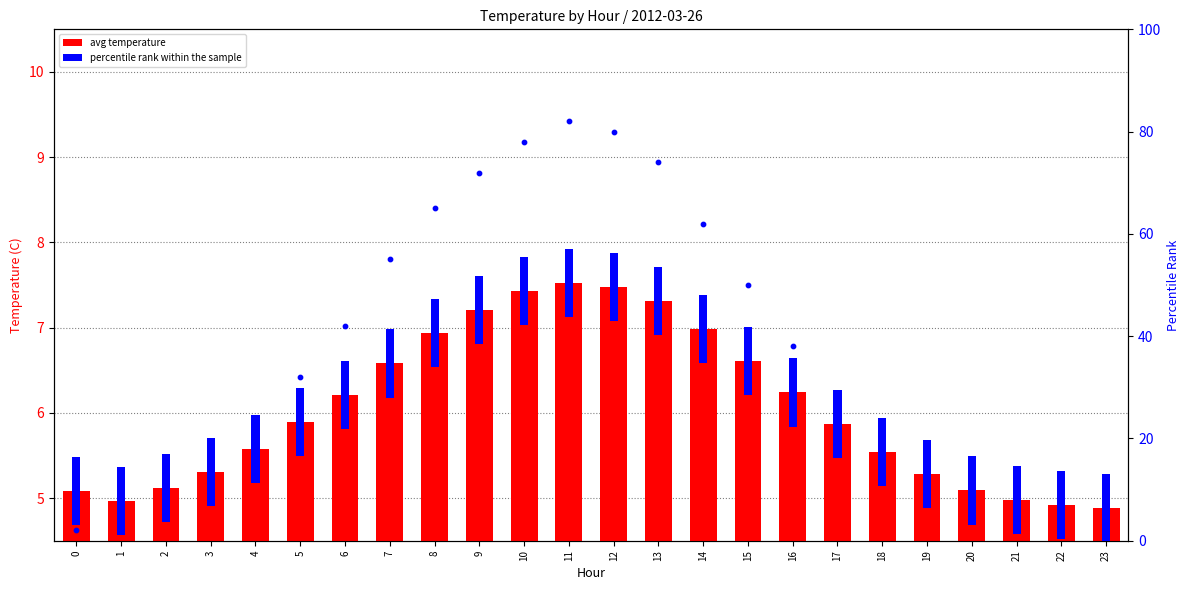

At how many categories does at least one series exceed 78?

2